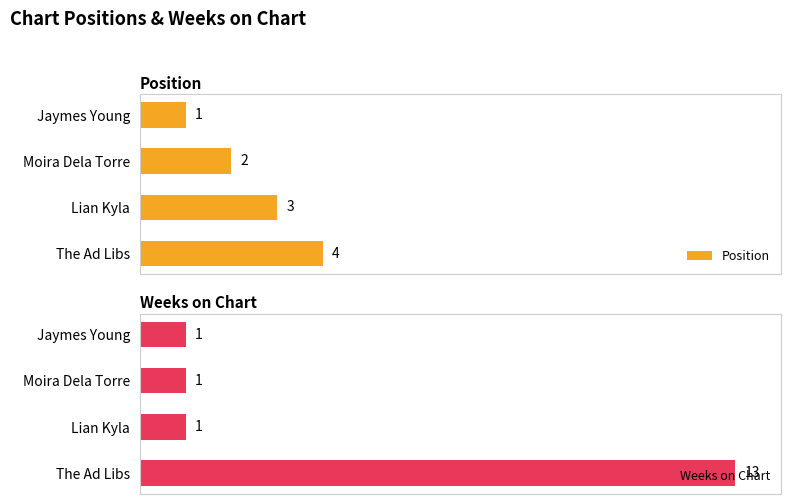

List the labels in order of Position value, largest first.

The Ad Libs, Lian Kyla, Moira Dela Torre, Jaymes Young